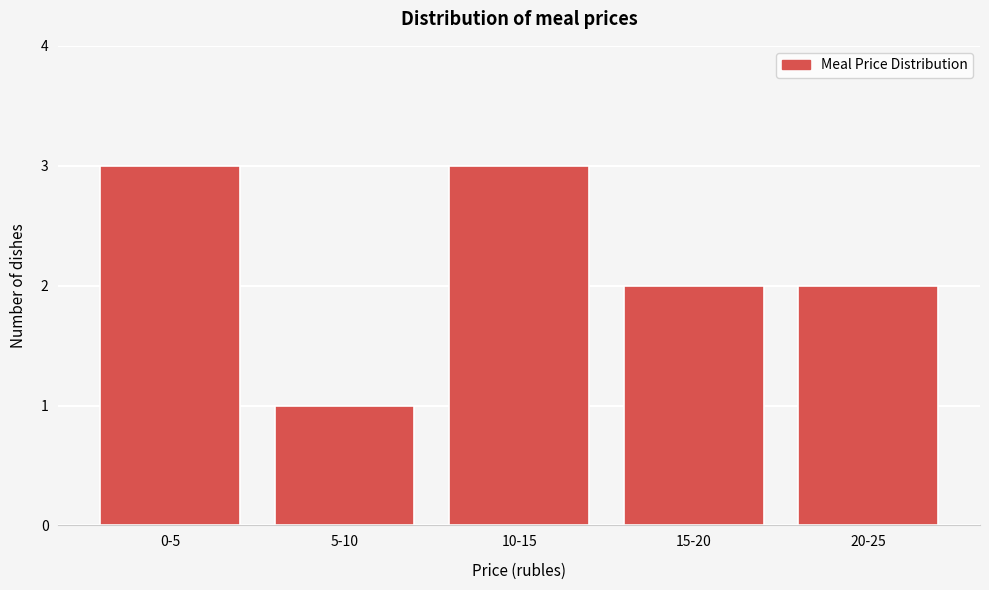

Reading left to right, transcribe all the data shown in this chart.

0-5=3	5-10=1	10-15=3	15-20=2	20-25=2